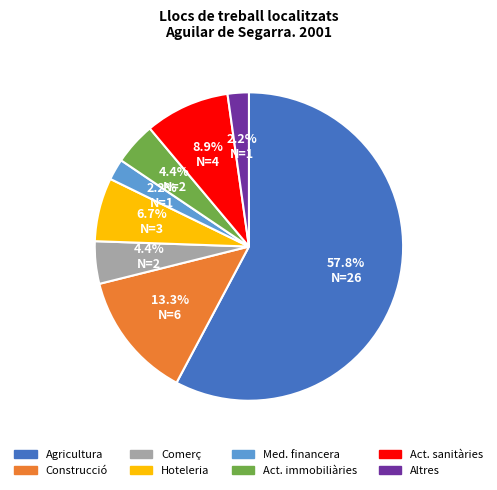

Is there a majority slice in this chart?

Yes